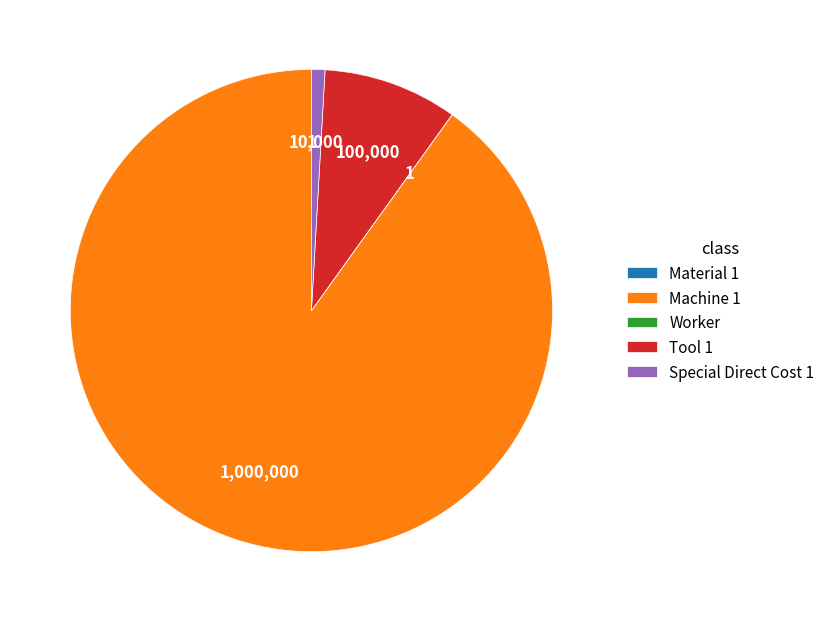

True or false: Tool 1 accounts for 9% of the total.

True